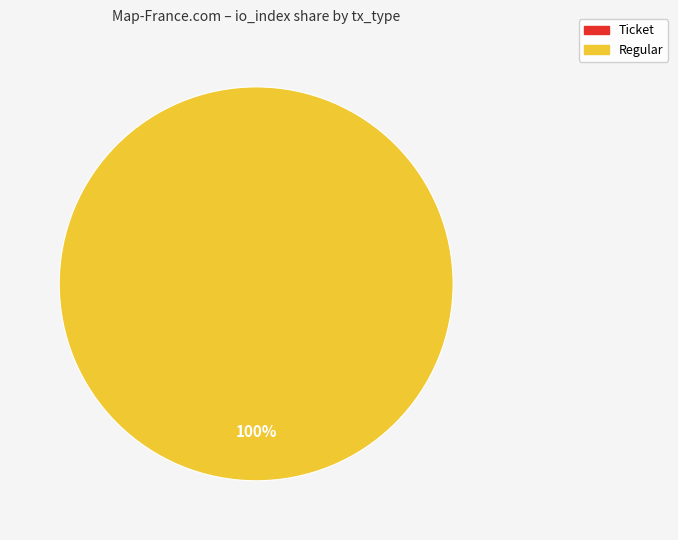

Which category has the smallest portion of the pie?

Ticket